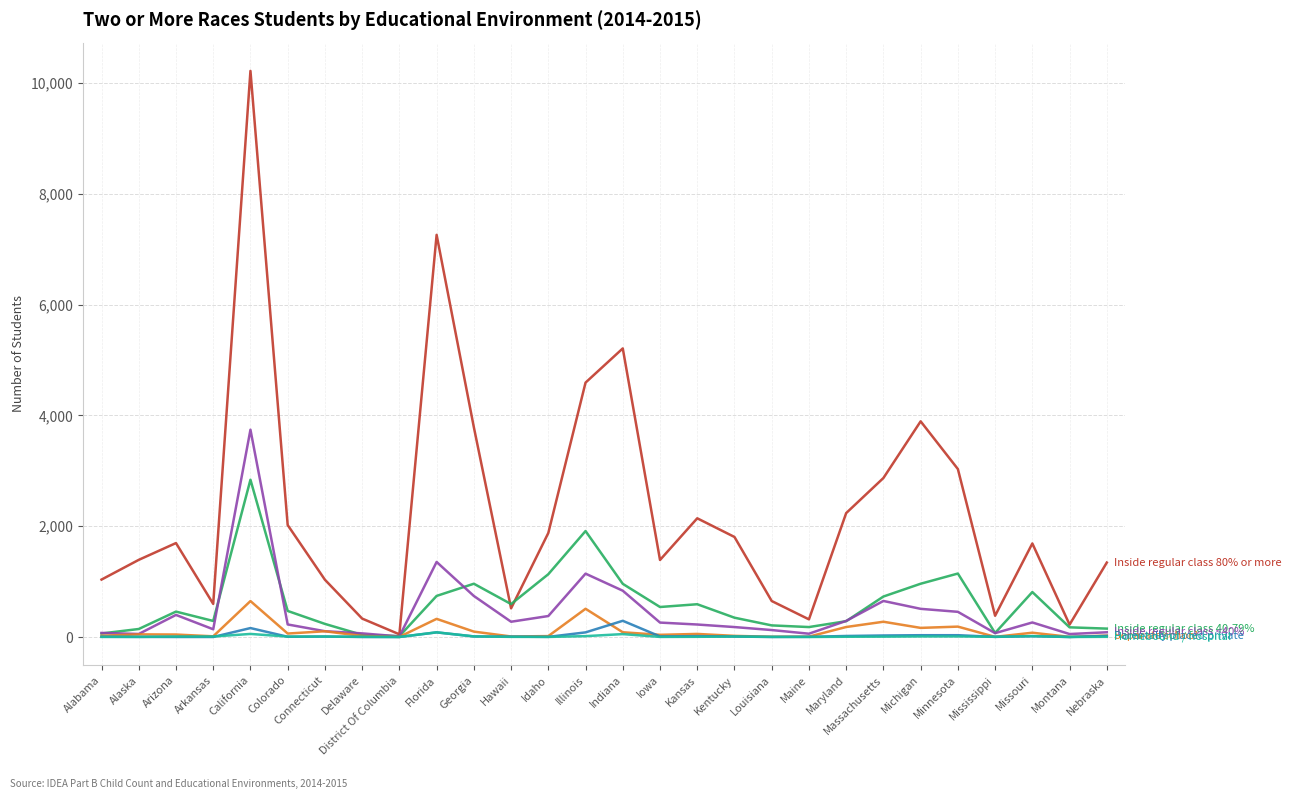

What is the maximum value shown in the chart?

10217